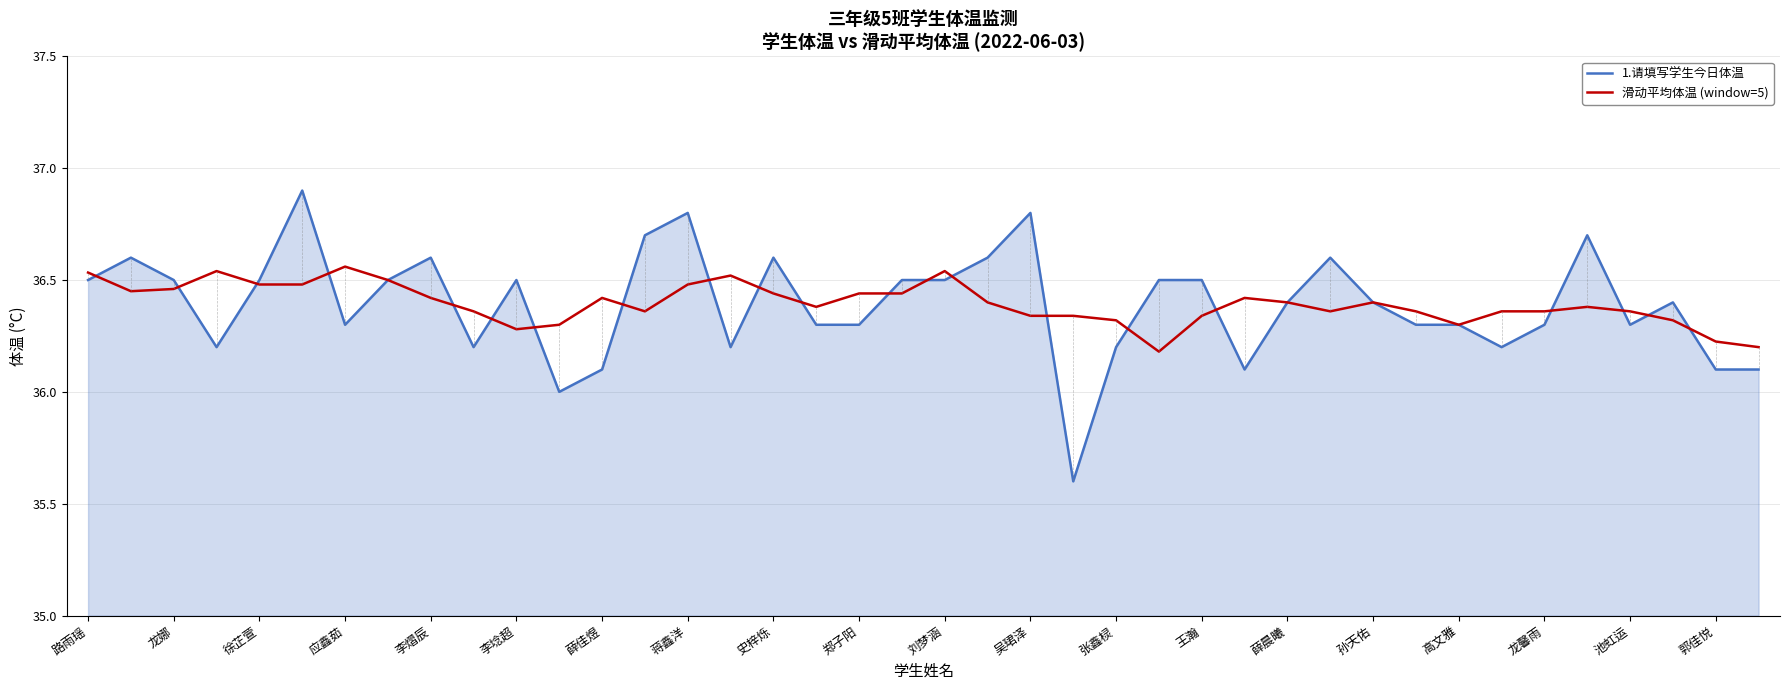

What is the greatest value displayed?

36.9